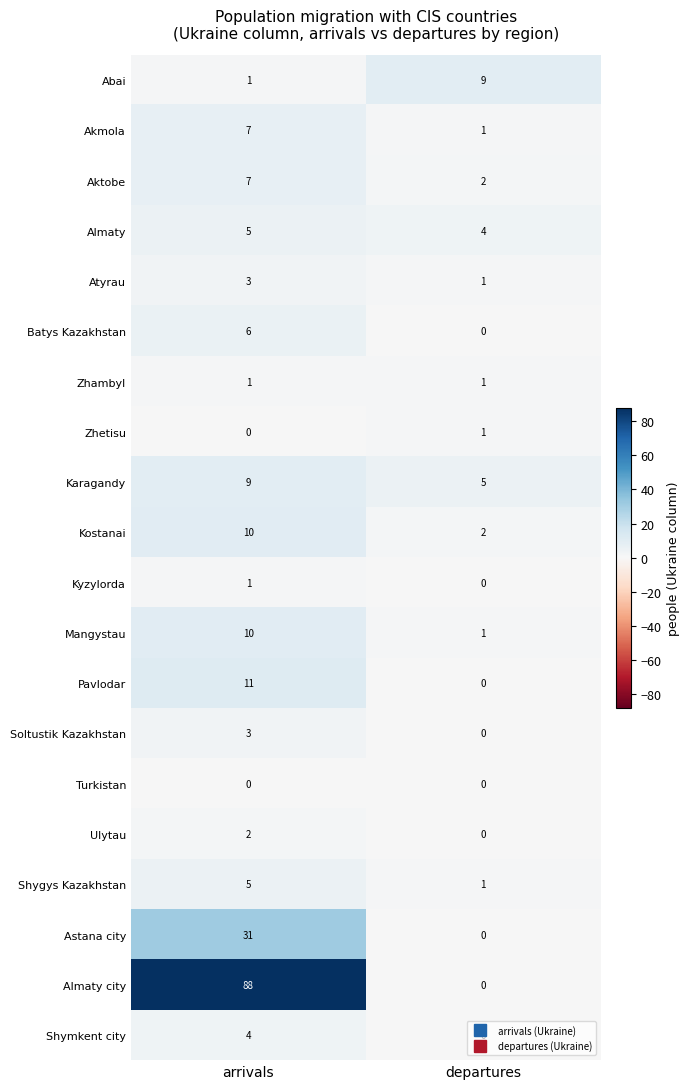

What is the sum of the Shygys Kazakhstan values at arrivals and departures?

6